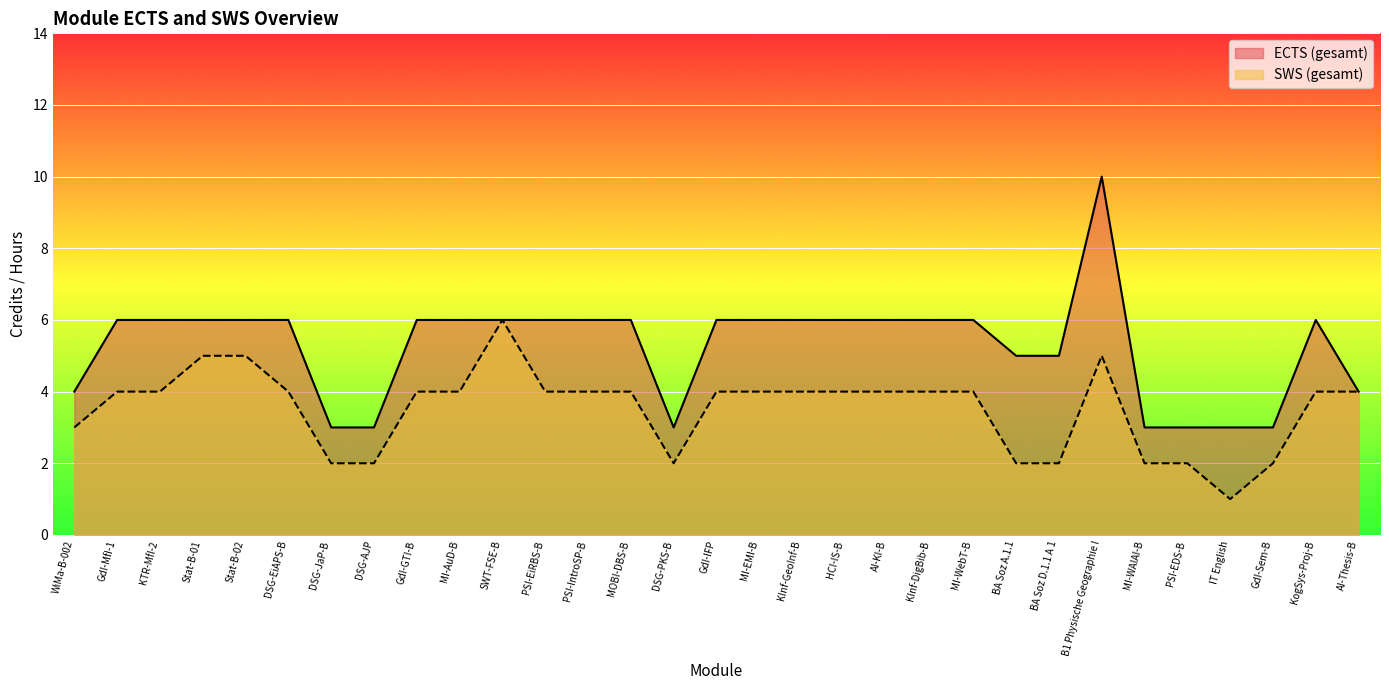

List the series in order of their overall mean, highest first.

ECTS (gesamt), SWS (gesamt)